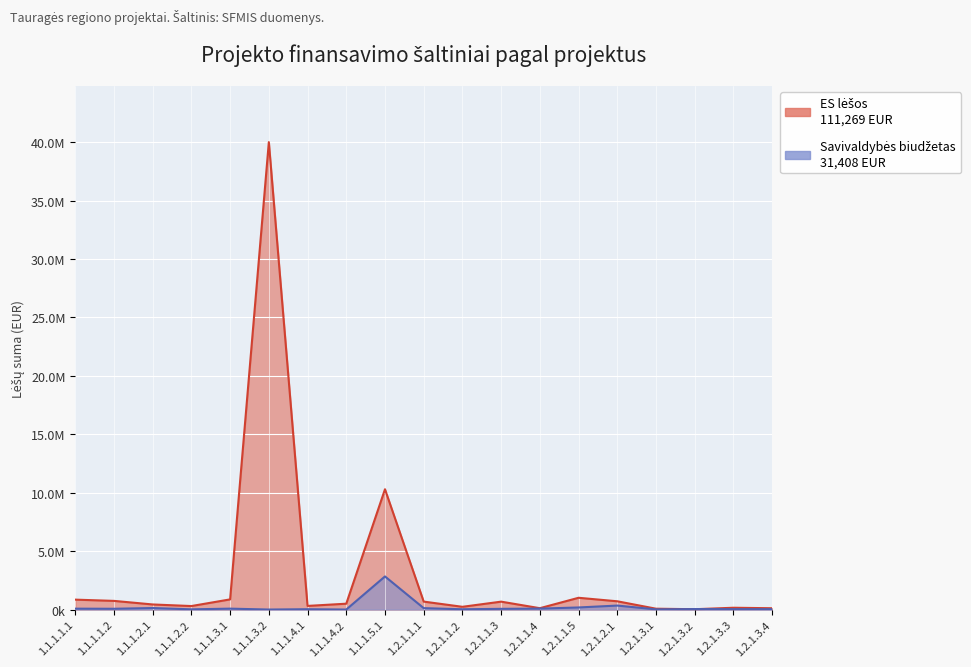

Which label corresponds to the smallest value in the chart?

1.1.1.3.2